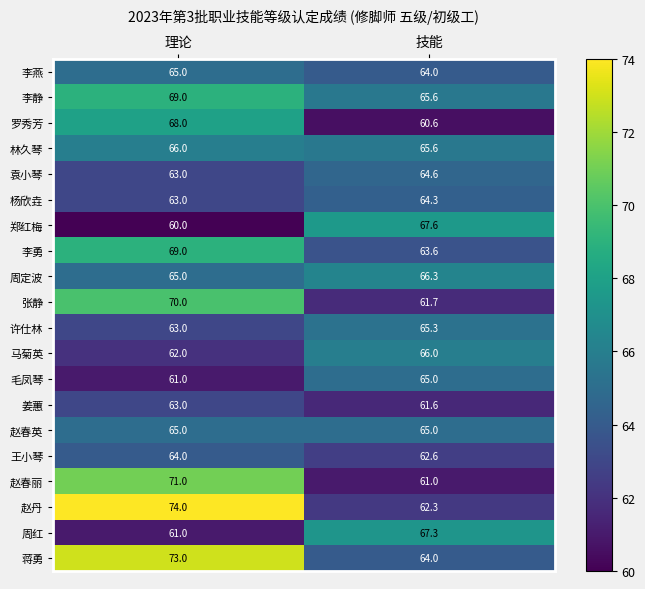

Rank the categories by 毛凤琴 value from highest to lowest.

技能, 理论